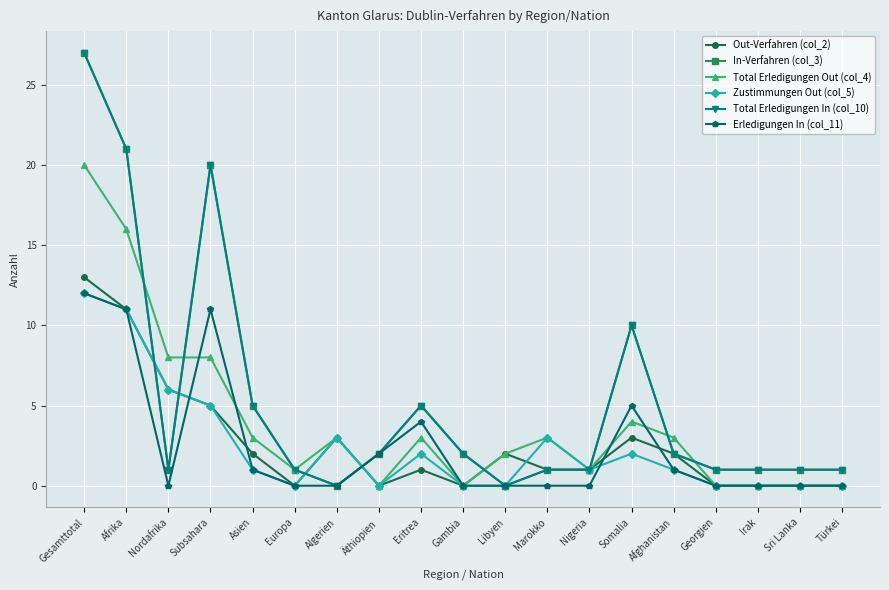

Reading right to left, transcribe all the data shown in this chart.

Out-Verfahren (col_2): 0	0	0	0	2	3	1	1	2	0	1	0	3	0	2	5	6	11	13
In-Verfahren (col_3): 1	1	1	1	2	10	1	1	0	2	5	2	0	1	5	20	1	21	27
Total Erledigungen Out (col_4): 0	0	0	0	3	4	1	3	2	0	3	0	3	1	3	8	8	16	20
Zustimmungen Out (col_5): 0	0	0	0	1	2	1	3	0	0	2	0	3	0	1	5	6	11	12
Total Erledigungen In (col_10): 1	1	1	1	2	10	1	1	0	2	5	2	0	1	5	20	1	21	27
Erledigungen In (col_11): 0	0	0	0	1	5	0	0	0	0	4	2	0	0	1	11	0	11	12